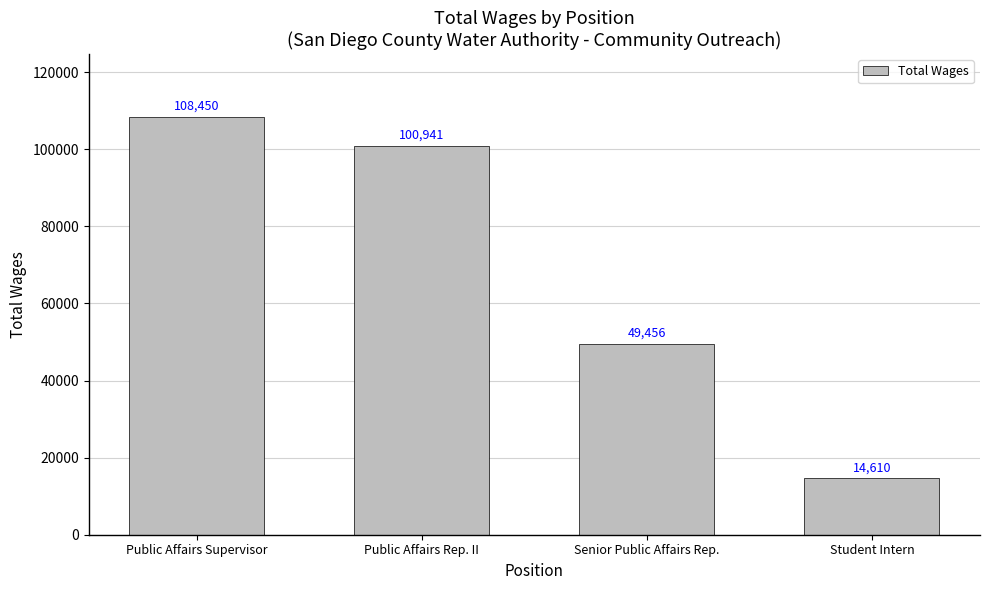

How many series are shown in this chart?

1